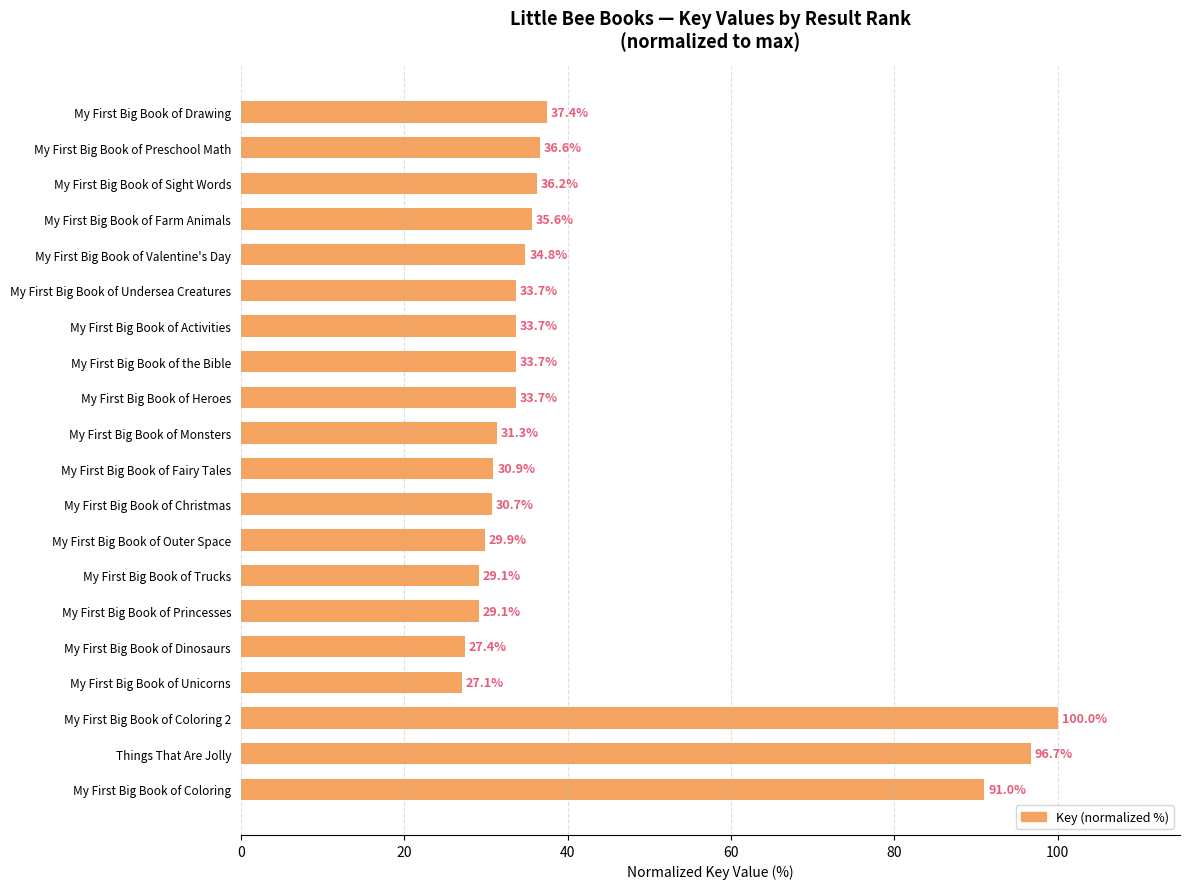

Are the bars grouped side by side (vs. stacked)?

No